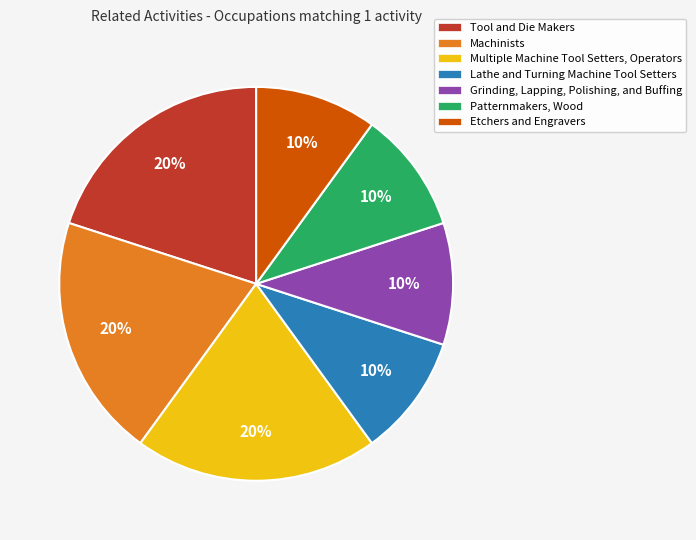

The Machinists slice represents 20% of the pie. True or false?

True